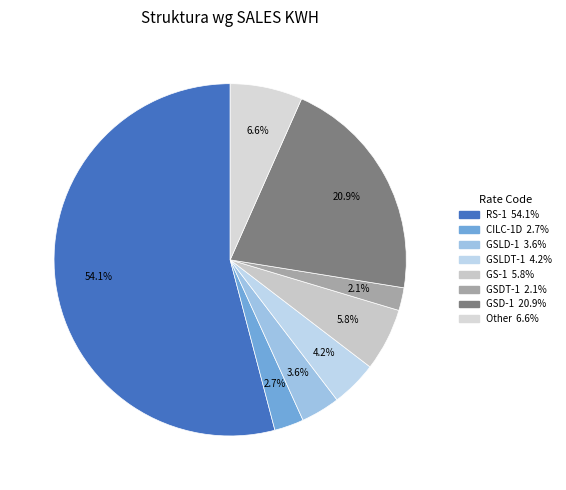

Which category has the biggest portion of the pie?

RS-1